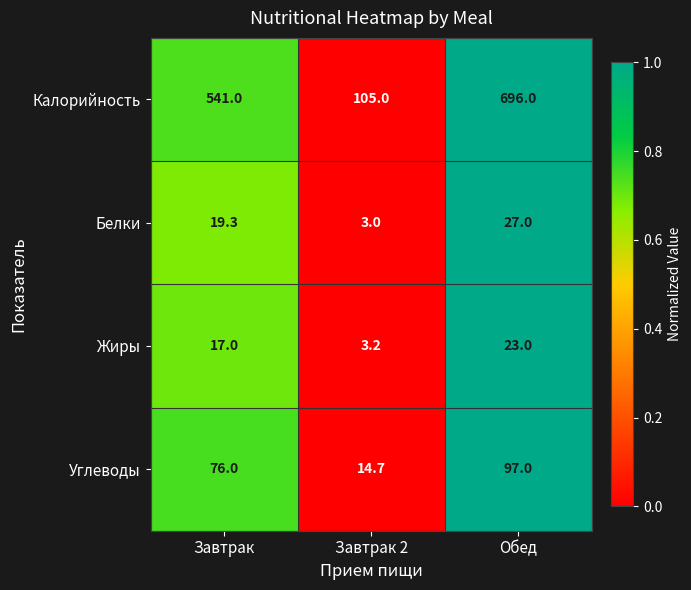

The Жиры series shows 40.0 at Обед. True or false?

False